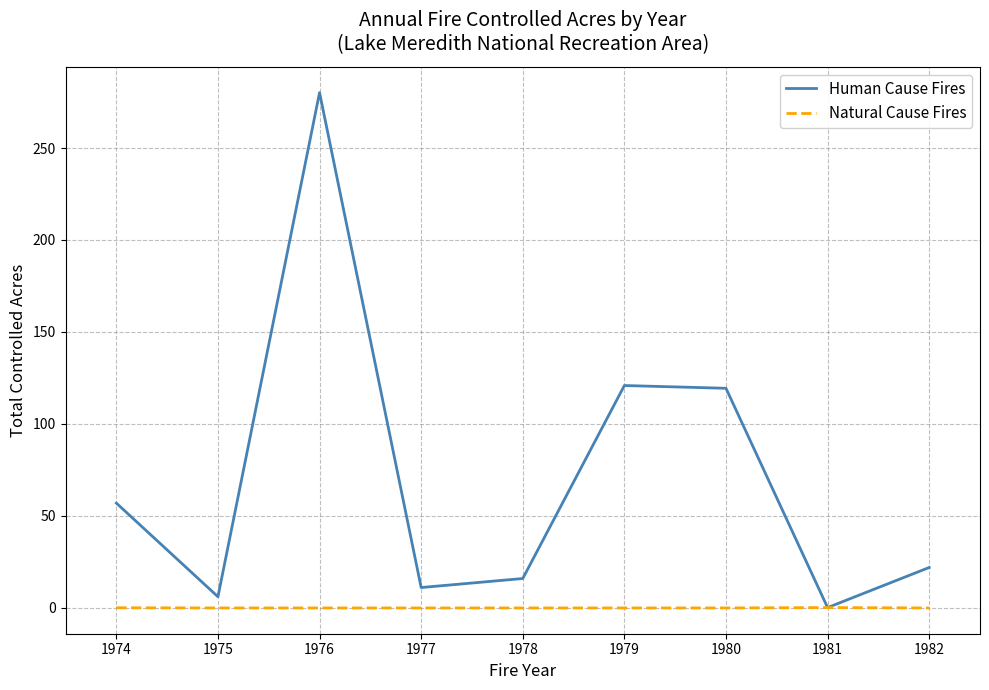

What is the approximate value of Human Cause Fires at 1978?

16.0